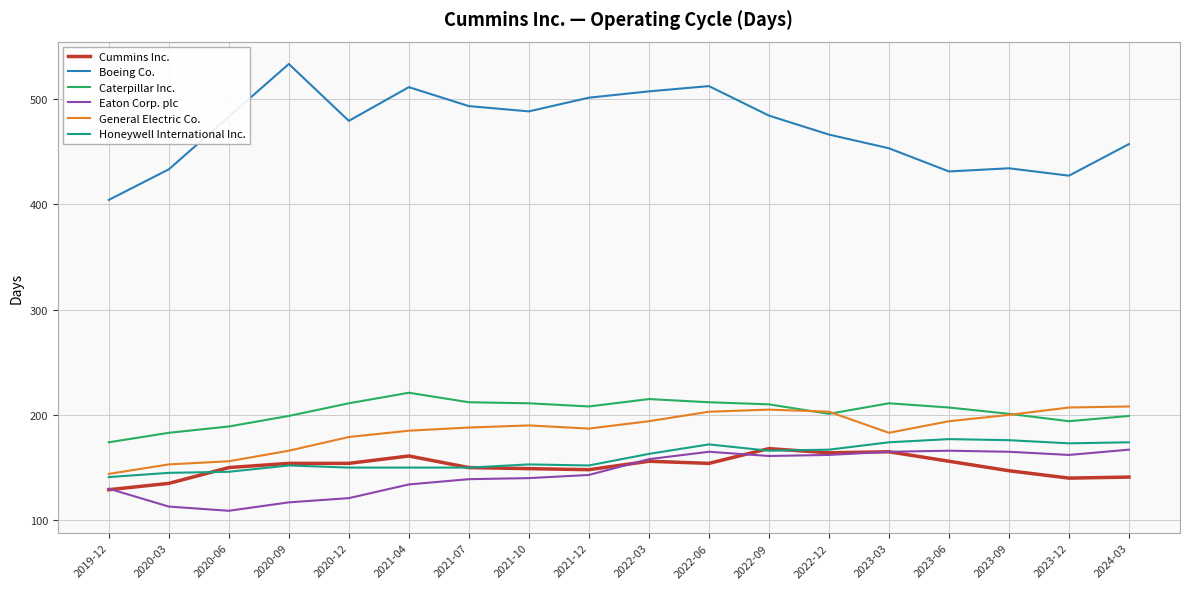

True or false: Caterpillar Inc. has more than 1 points higher than both neighbors.

True